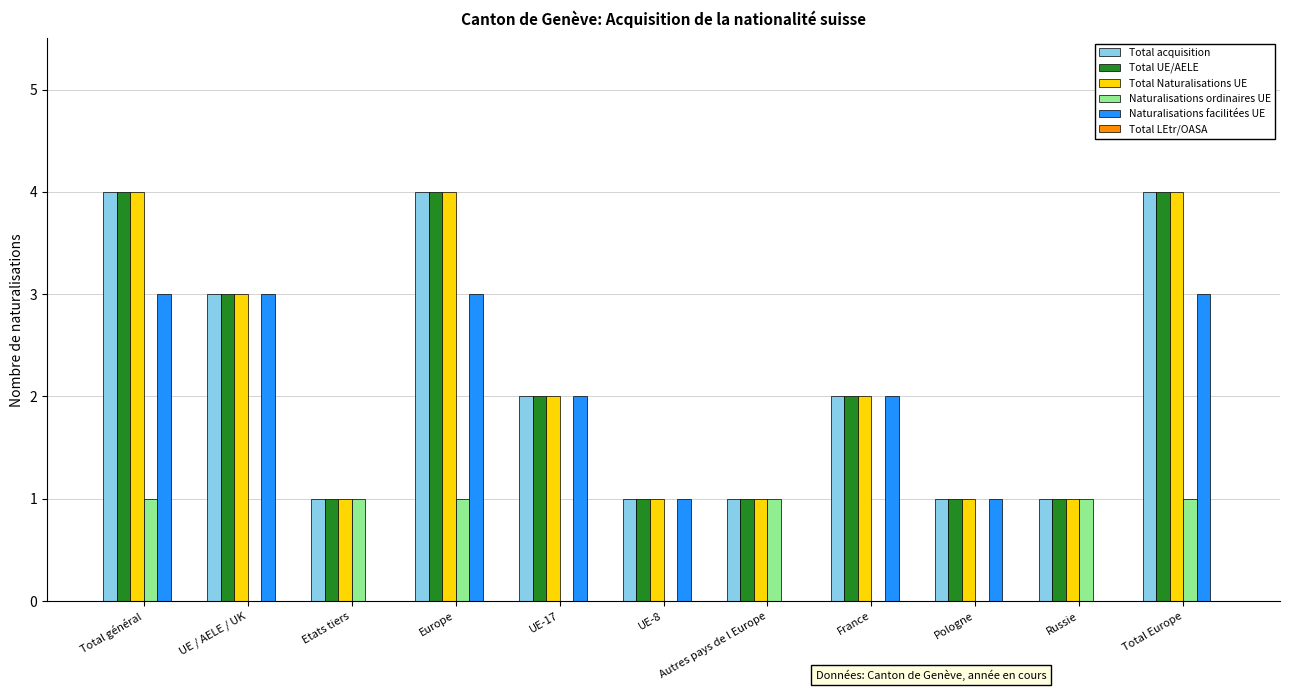

How many groups of bars are there?

11